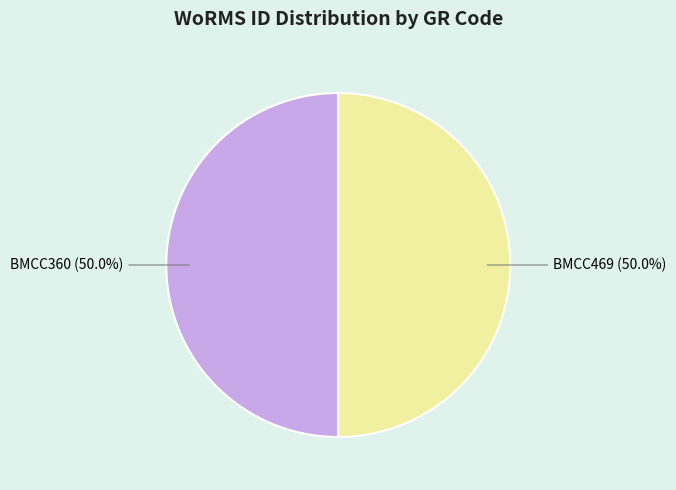

True or false: BMCC360 accounts for 50% of the total.

True